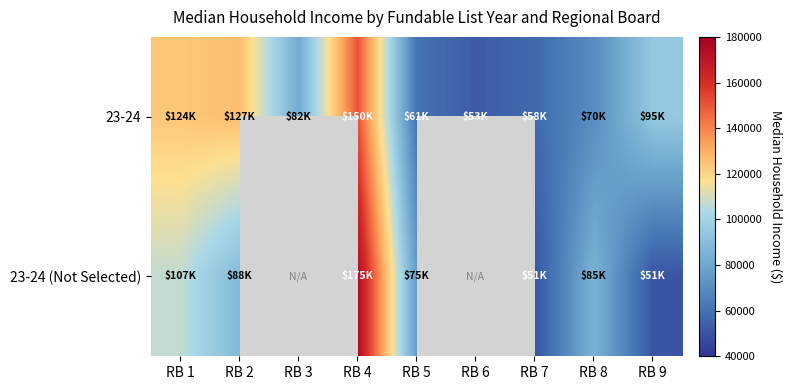

How many values in 23-24 (Not Selected) are above zero?

7